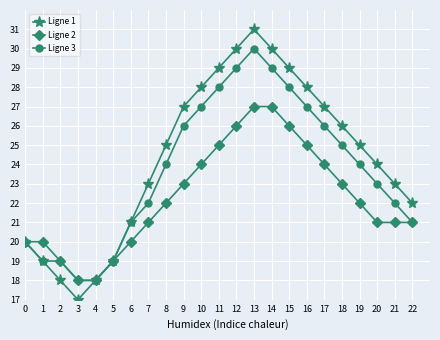

Reading left to right, extract all data points from this chart.

Ligne 1: 0=20	1=19	2=18	3=17	4=18	5=19	6=21	7=23	8=25	9=27	10=28	11=29	12=30	13=31	14=30	15=29	16=28	17=27	18=26	19=25	20=24	21=23	22=22
Ligne 2: 0=20	1=20	2=19	3=18	4=18	5=19	6=20	7=21	8=22	9=23	10=24	11=25	12=26	13=27	14=27	15=26	16=25	17=24	18=23	19=22	20=21	21=21	22=21
Ligne 3: 0=20	1=19	2=19	3=18	4=18	5=19	6=21	7=22	8=24	9=26	10=27	11=28	12=29	13=30	14=29	15=28	16=27	17=26	18=25	19=24	20=23	21=22	22=21